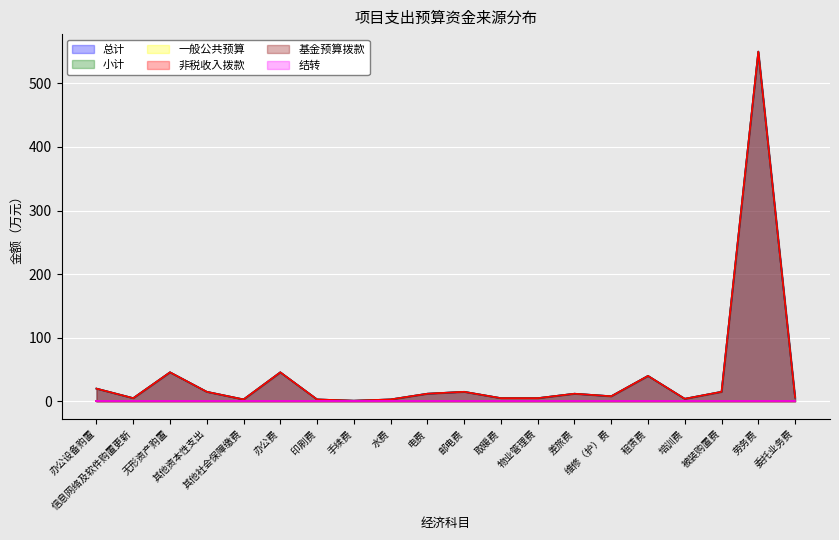

How many data points in 非税收入拨款 are less than 12?

10